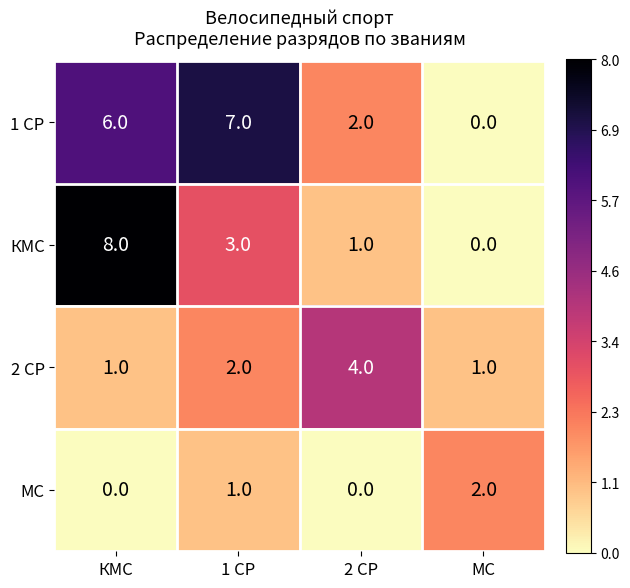

Is it true that МС equals 0 at 1 СР?

False